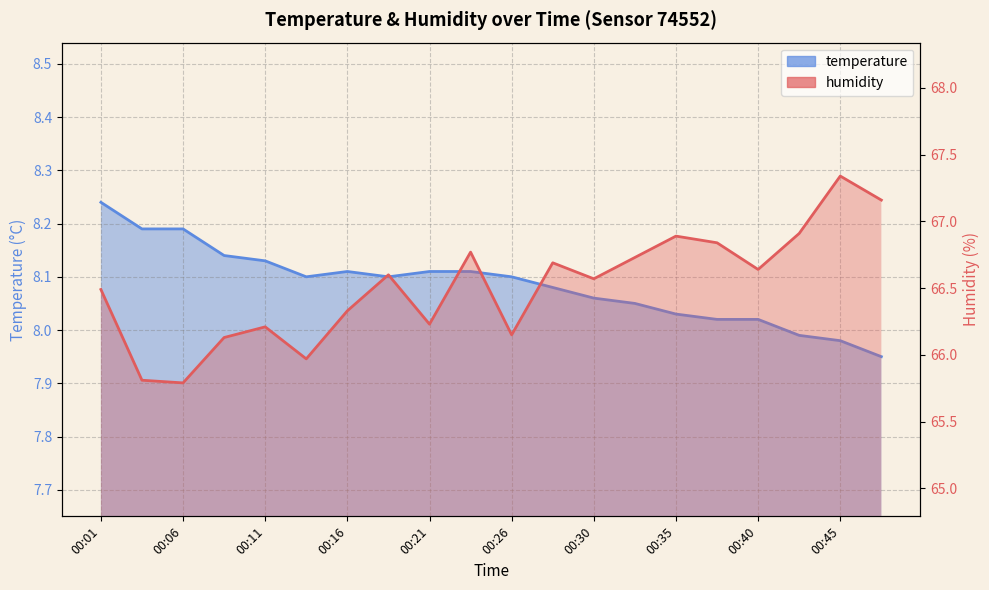

True or false: temperature and humidity intersect in this chart.

False